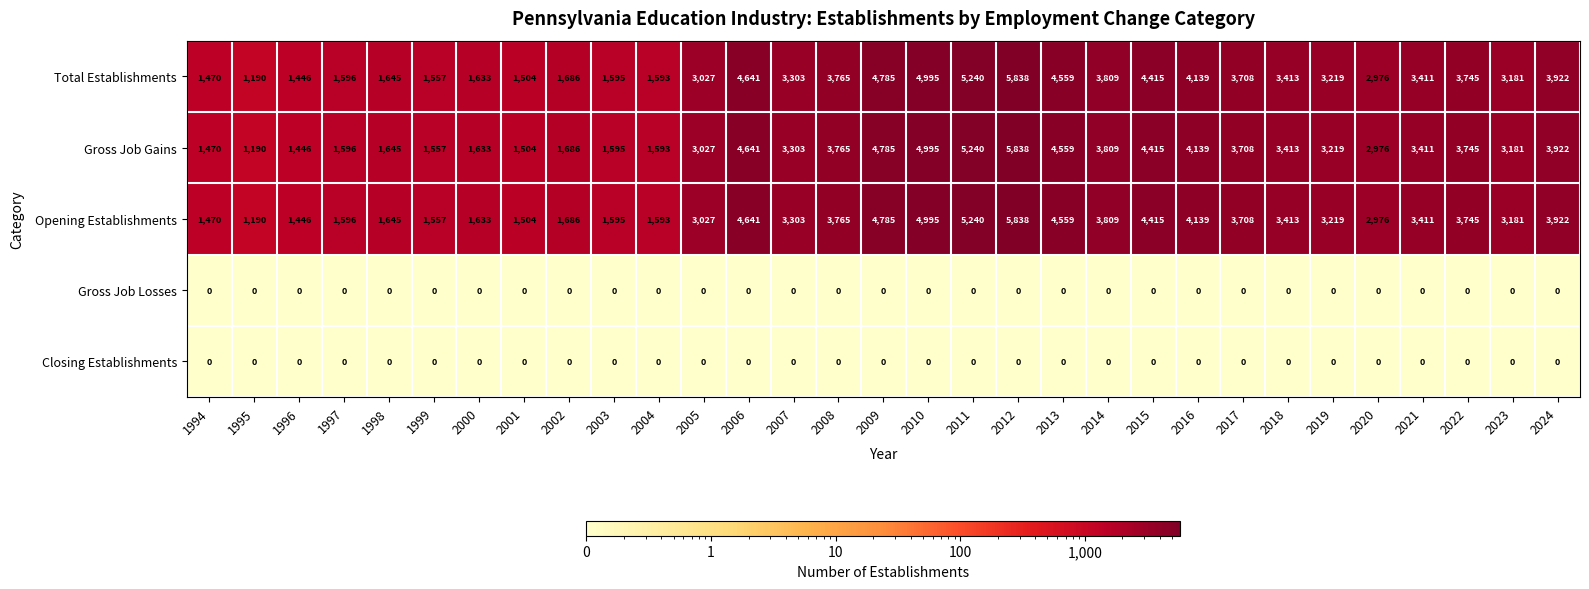

At how many categories does at least one series exceed 1071?

31